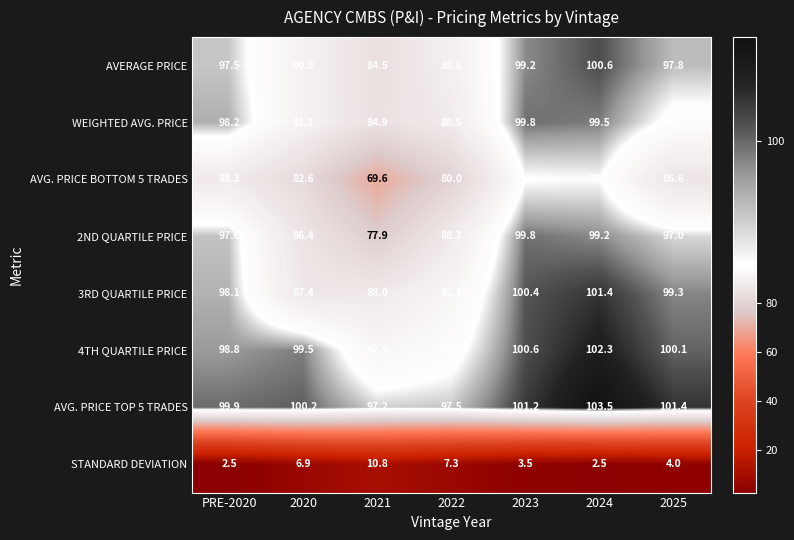

Is it true that WEIGHTED AVG. PRICE equals 99.5 at 2024?

True